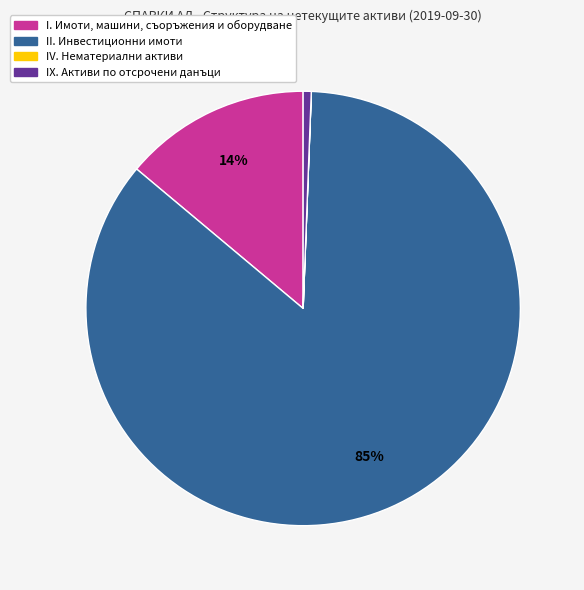

To the nearest percent, what is the difference between the largest and smallest slice percentages?

85%